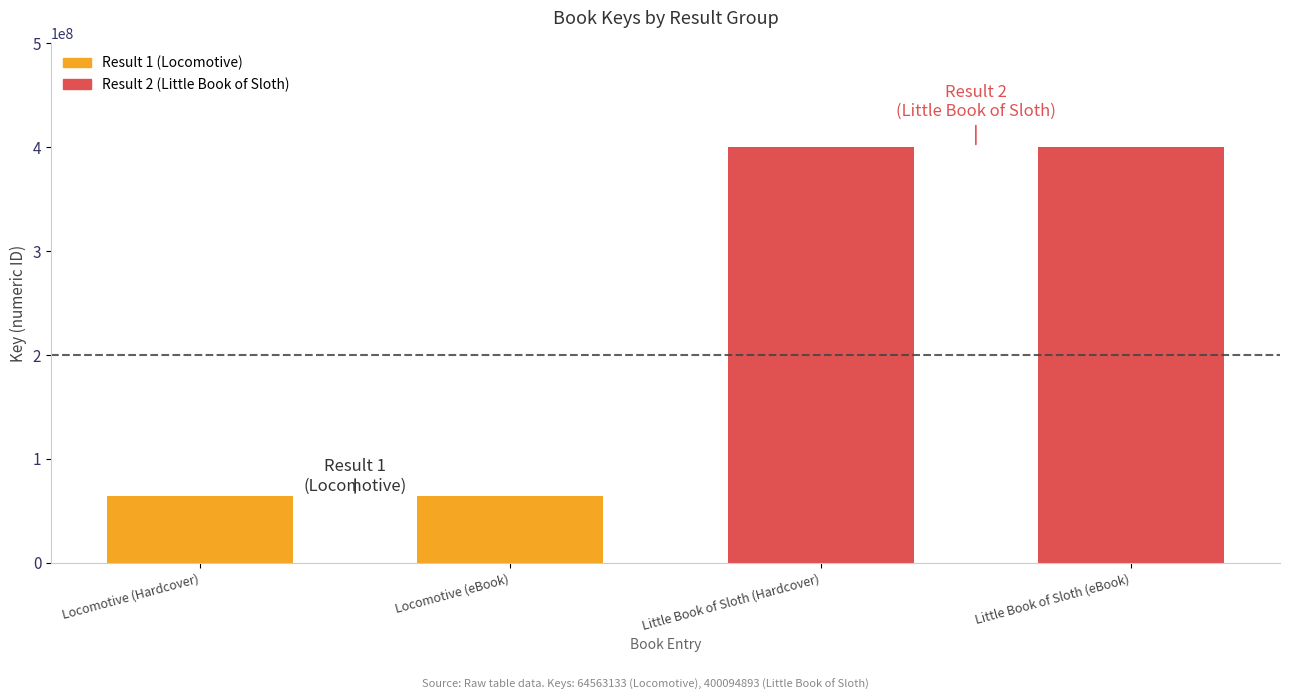

What is the difference between the values at Little Book of Sloth (eBook) and Locomotive (eBook)?

335531760